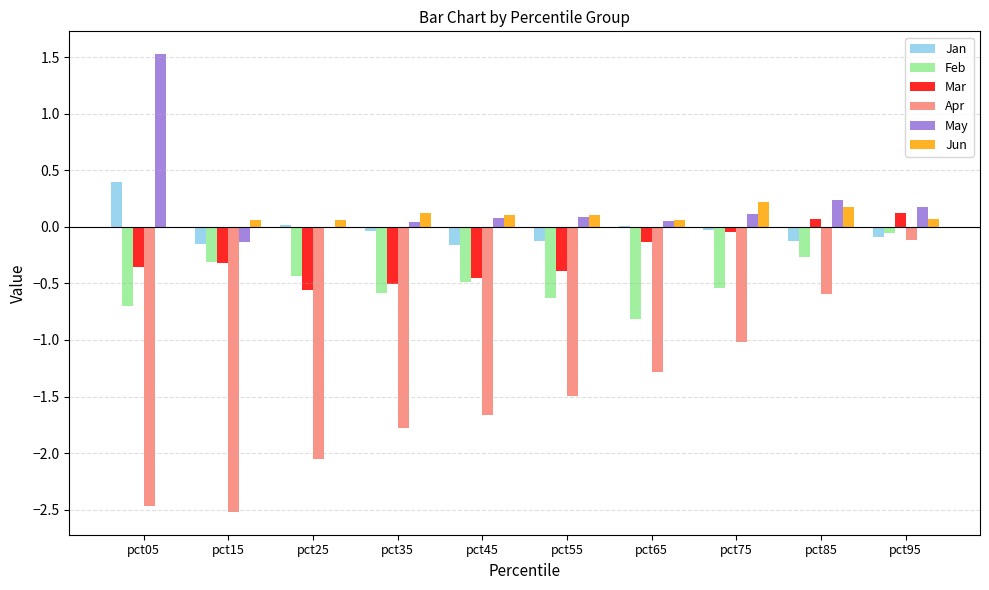

What are all the series names shown in the legend?

Jan, Feb, Mar, Apr, May, Jun